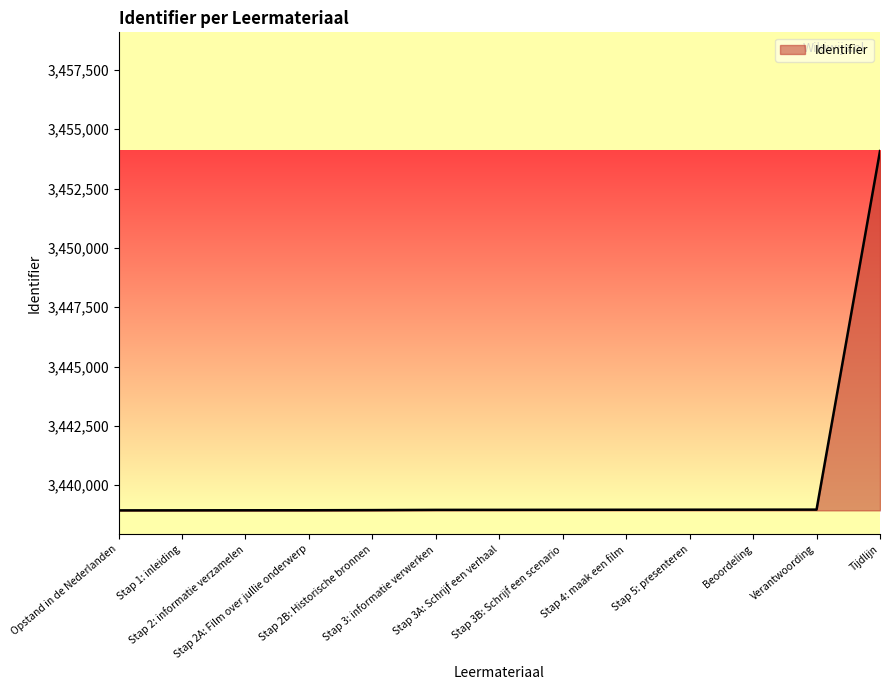

What is the maximum value shown in the chart?

3454079